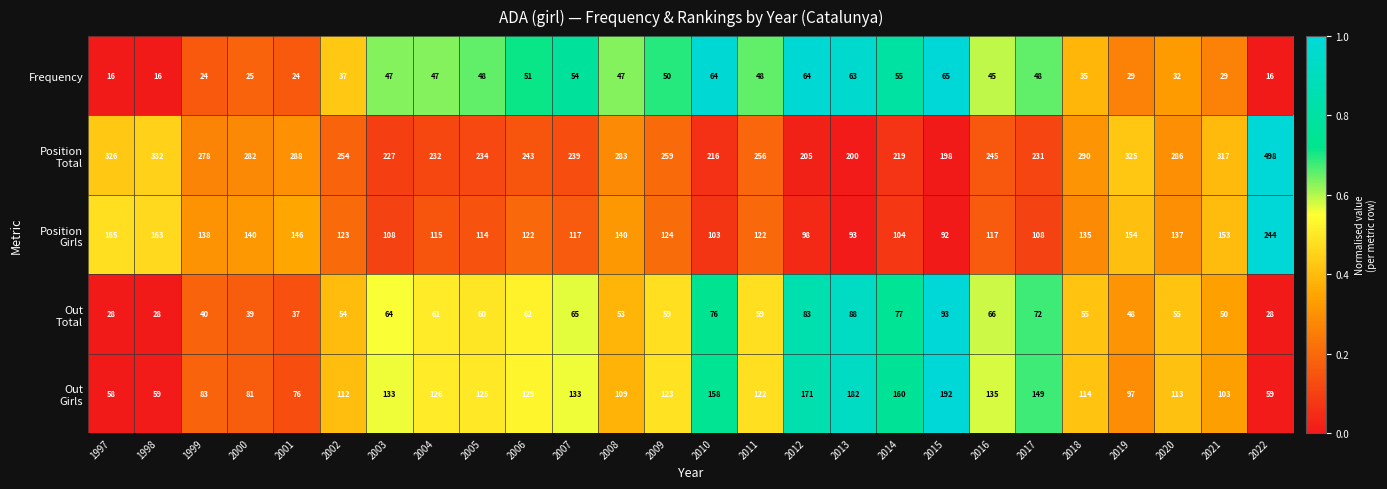

What is the difference between the highest and lowest values at 2010?

152